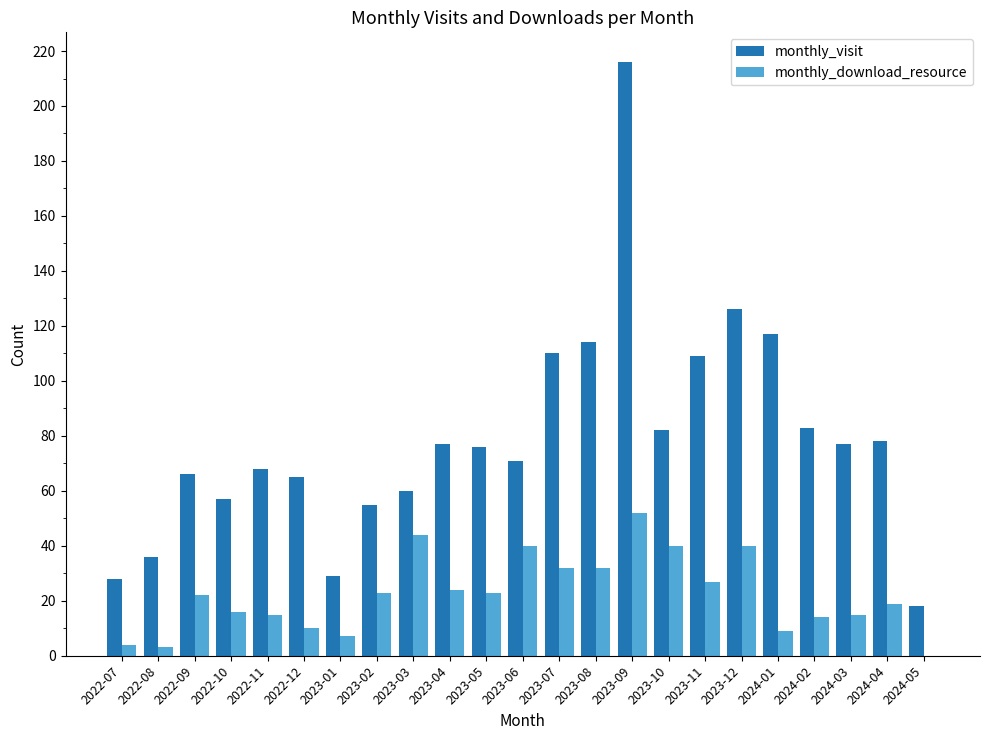

True or false: monthly_download_resource has a value of 40 at 2023-10.

True